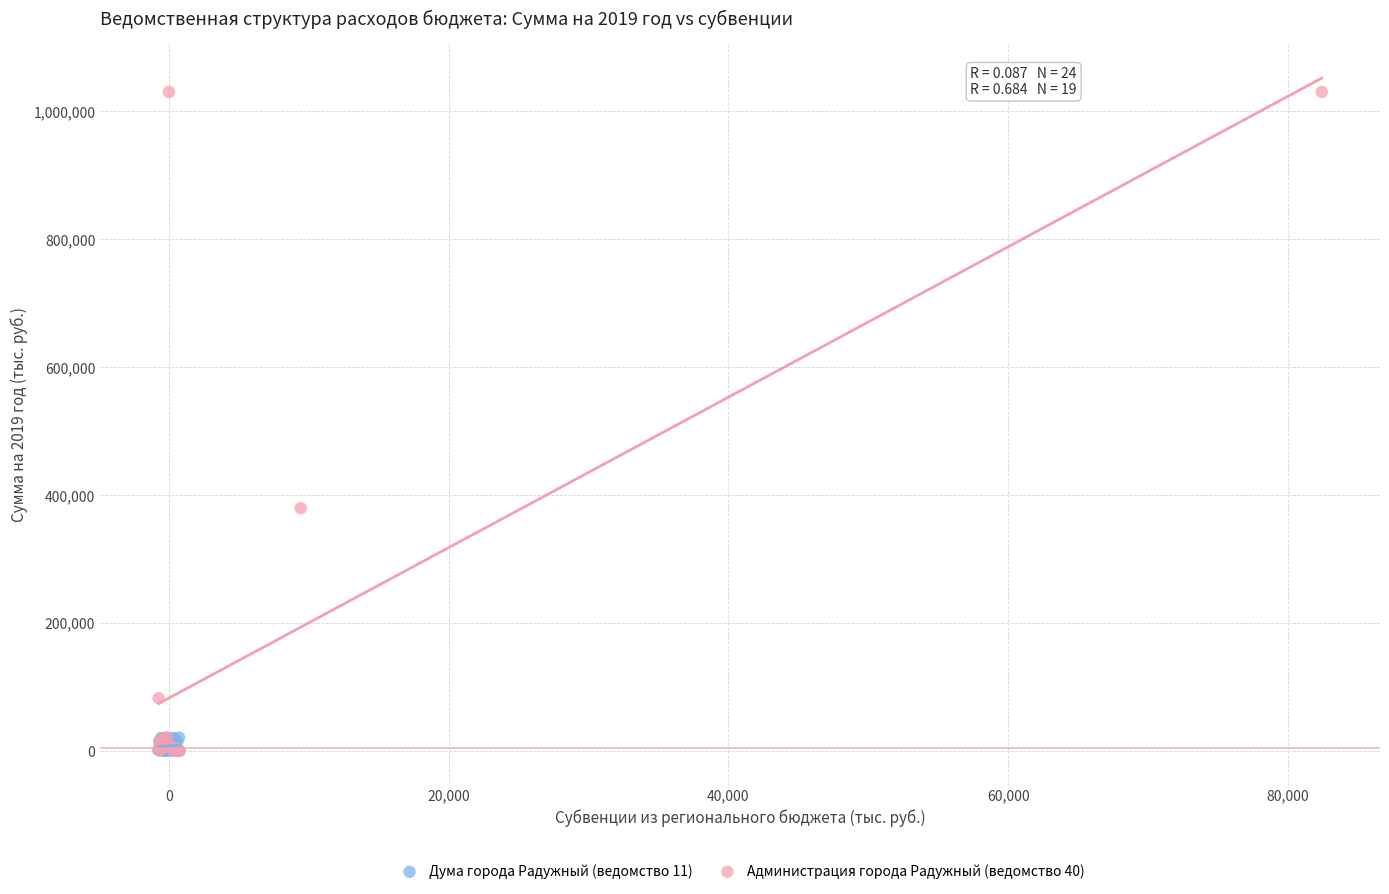

Which series contains the highest Y value?

Администрация города Радужный (ведомство 40)